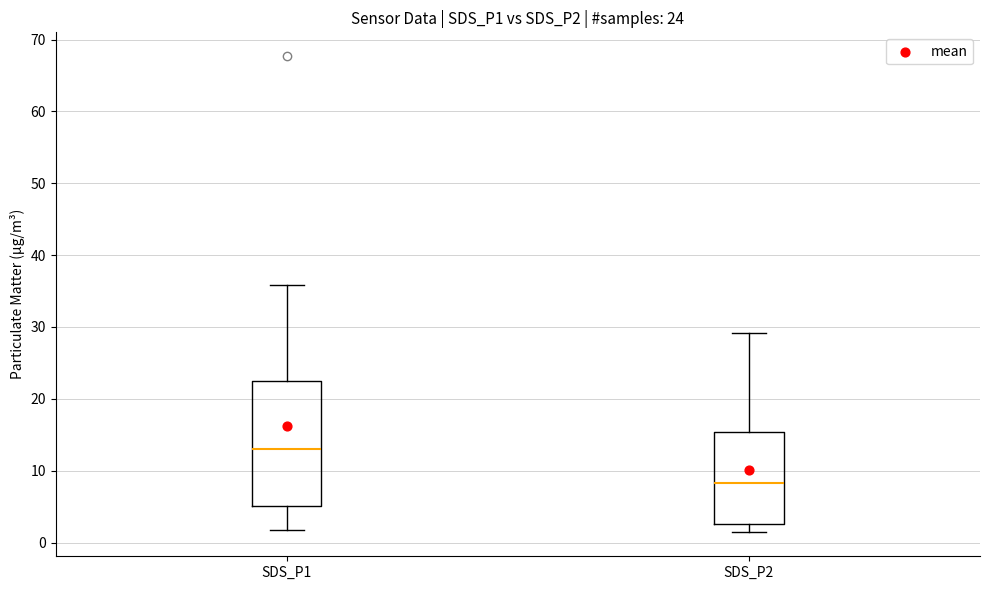

Which box's median line is the highest?

SDS_P1